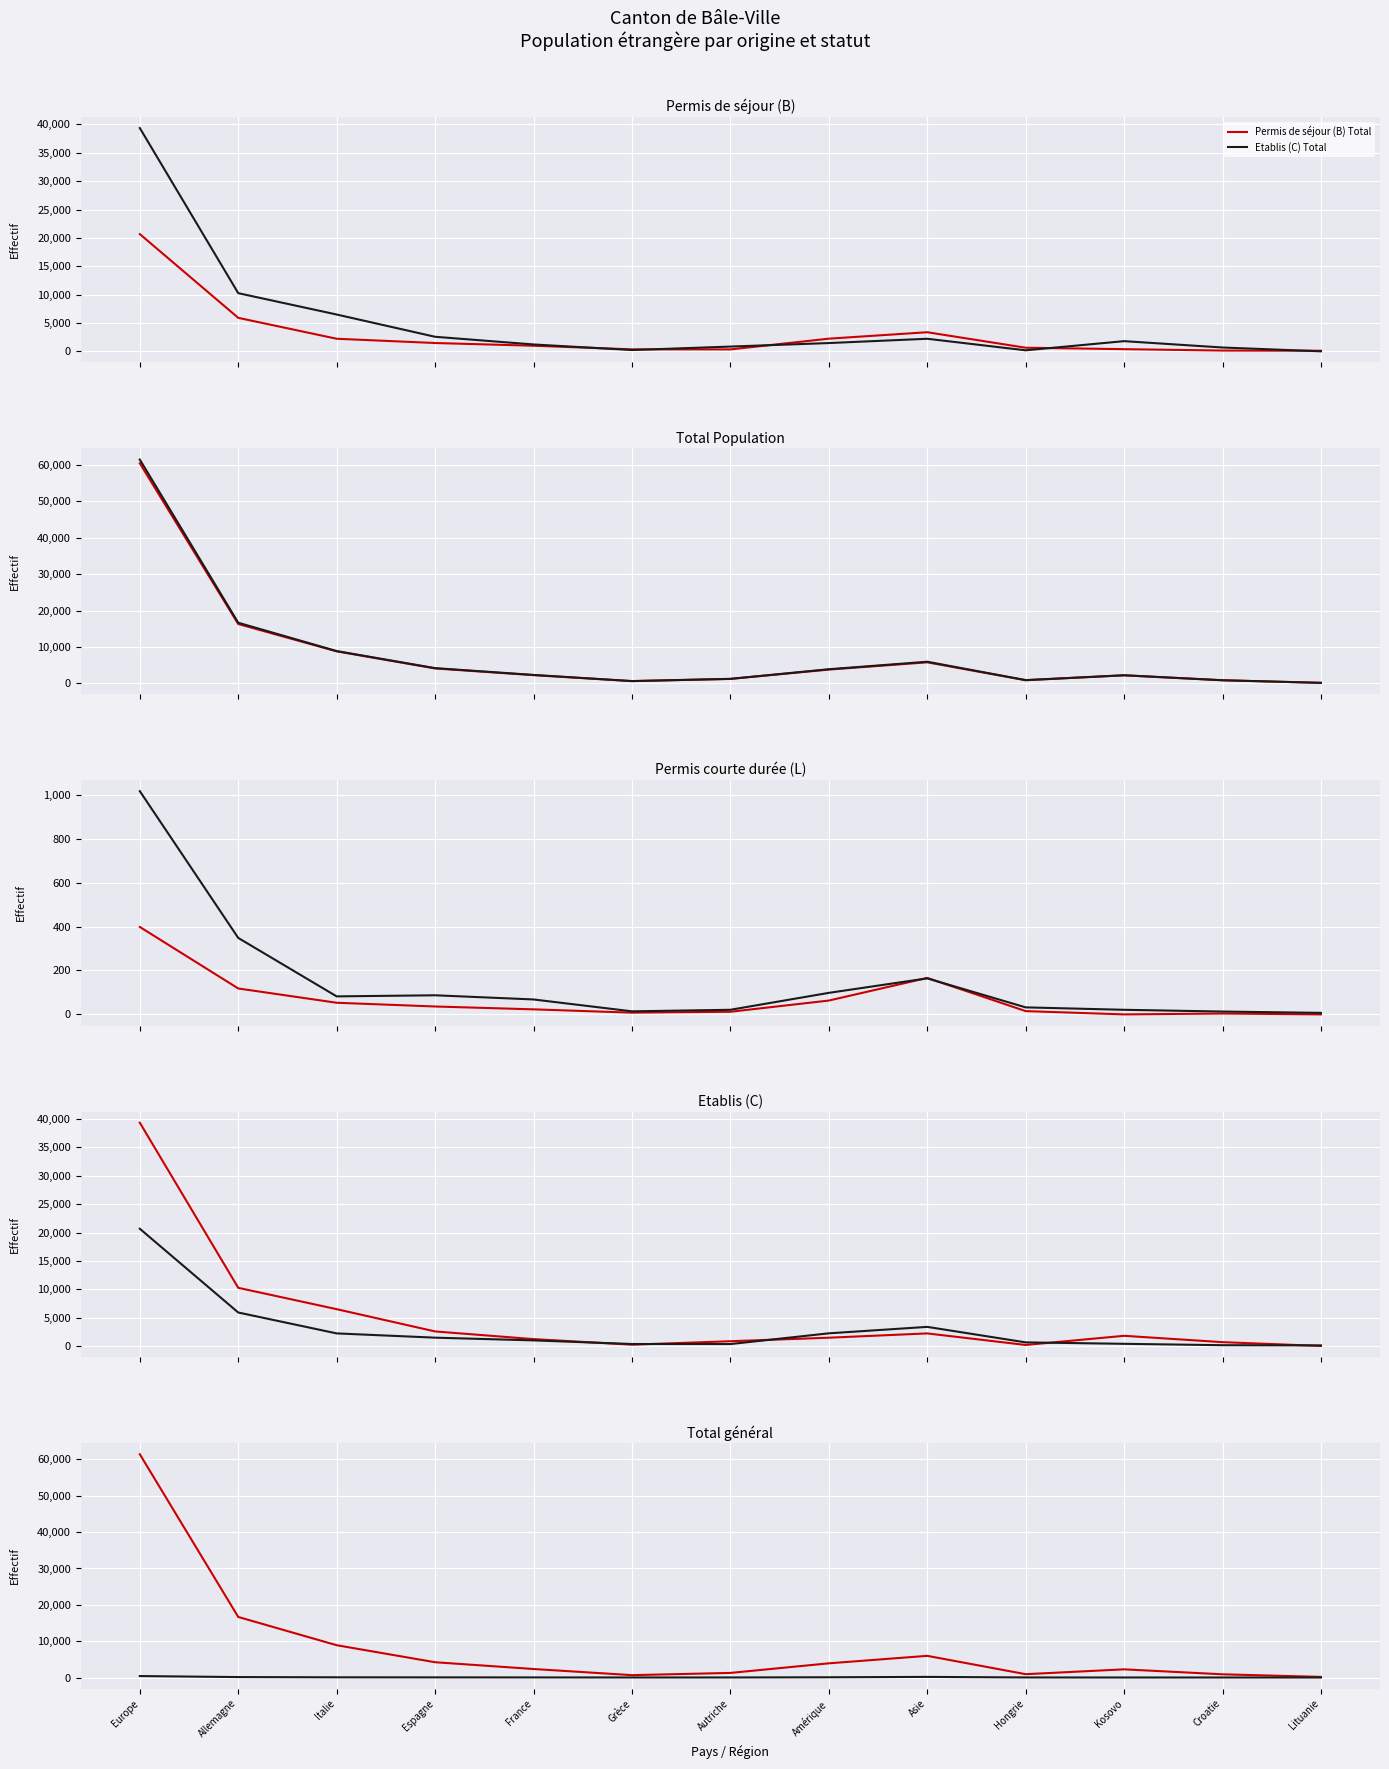

Which series has the largest range (max minus min)?

Total général